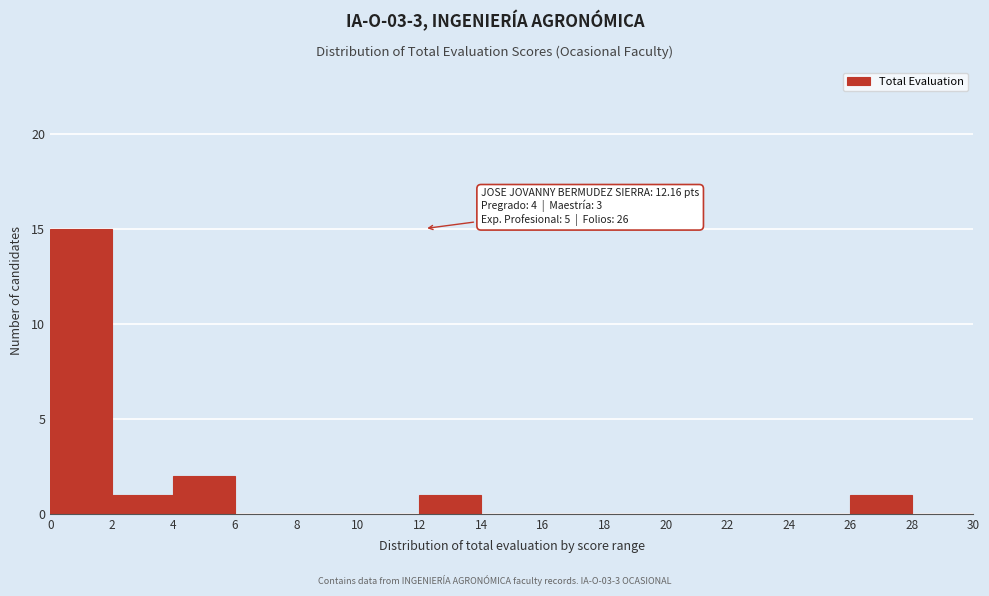

Over which range of the x-axis is the bar tallest?

0 to 2